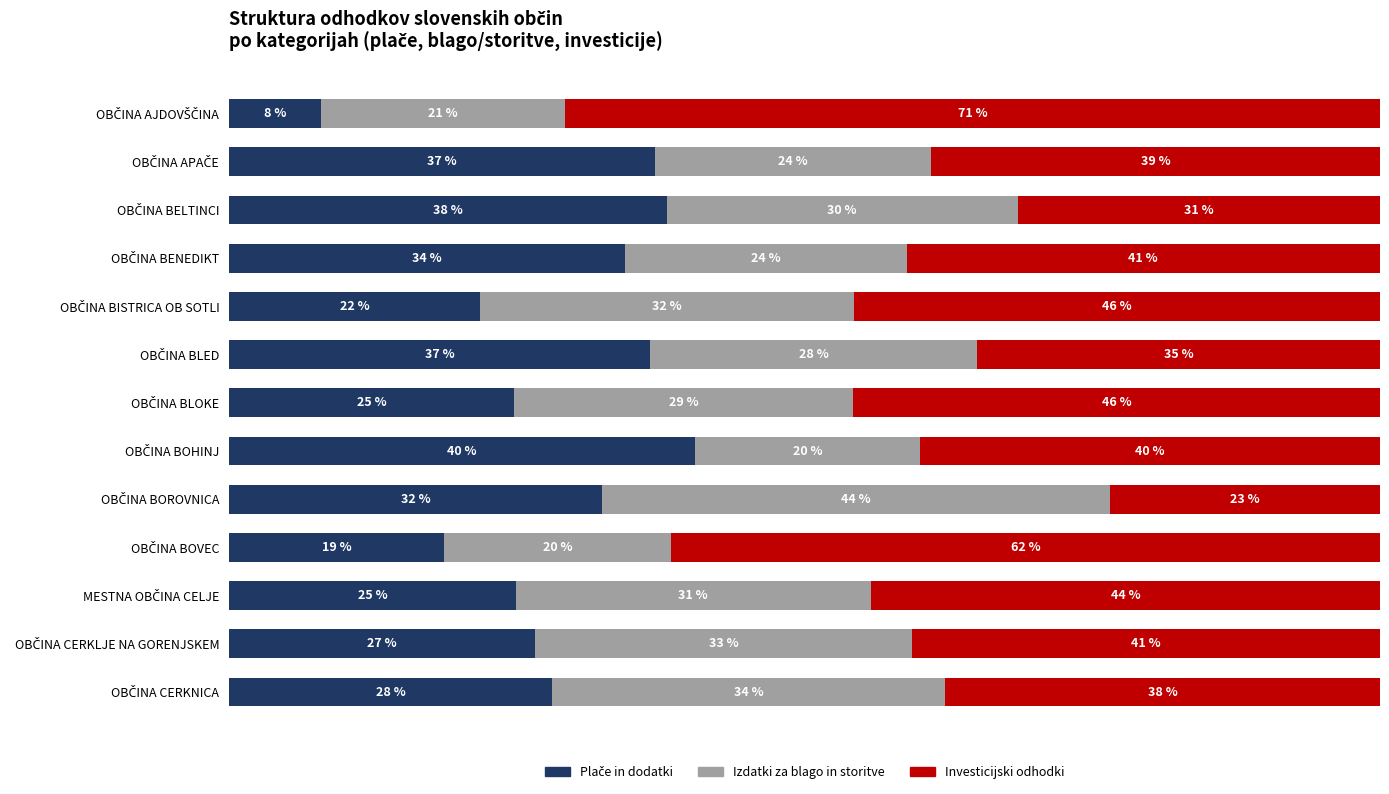

Count the number of categories in the chart.

13